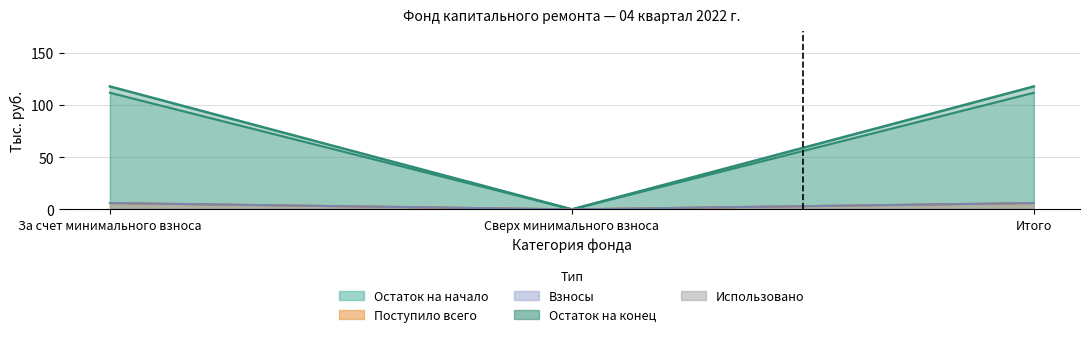

Which has a higher value, За счет минимального взноса or Сверх минимального взноса?

За счет минимального взноса